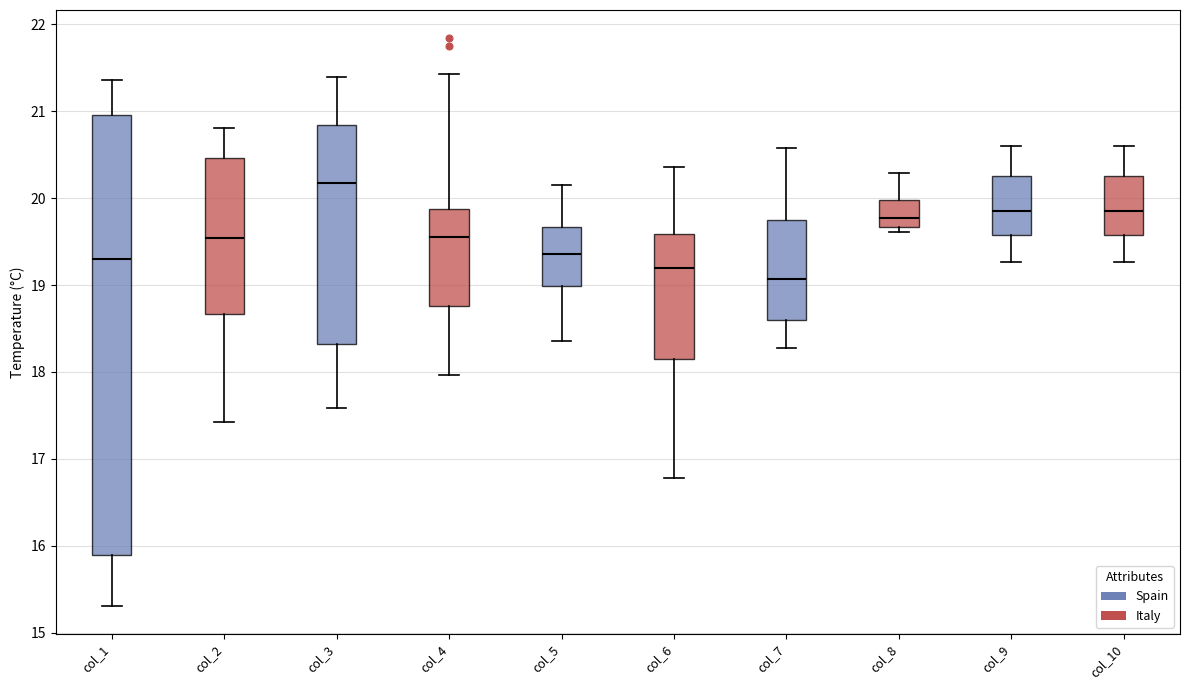

Comparing the boxes themselves (not the whiskers), which one is the tallest?

col_1